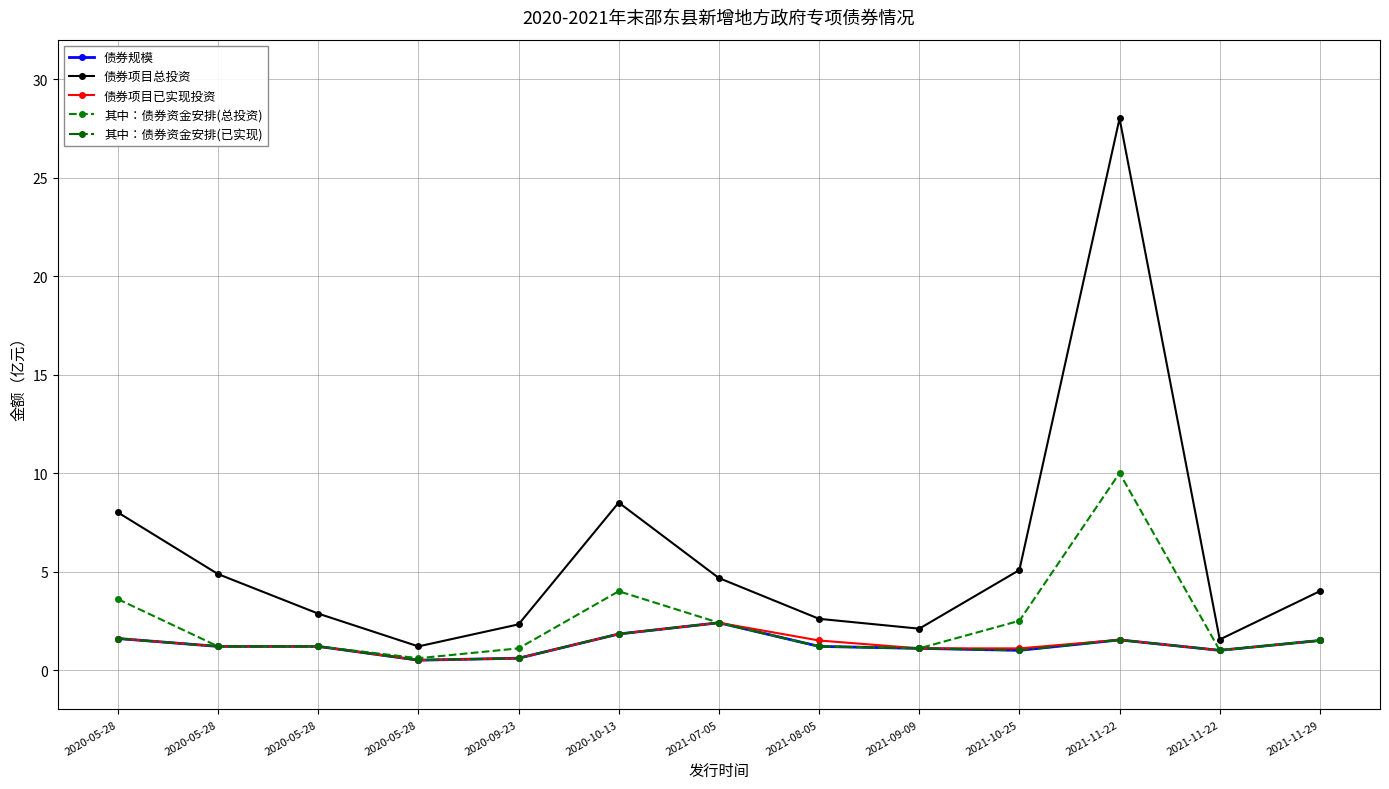

List the labels in order of 债券规模 value, smallest first.

2020-05-28, 2020-09-23, 2021-10-25, 2021-11-22, 2021-09-09, 2020-05-28, 2020-05-28, 2021-08-05, 2021-11-29, 2021-11-22, 2020-05-28, 2020-10-13, 2021-07-05